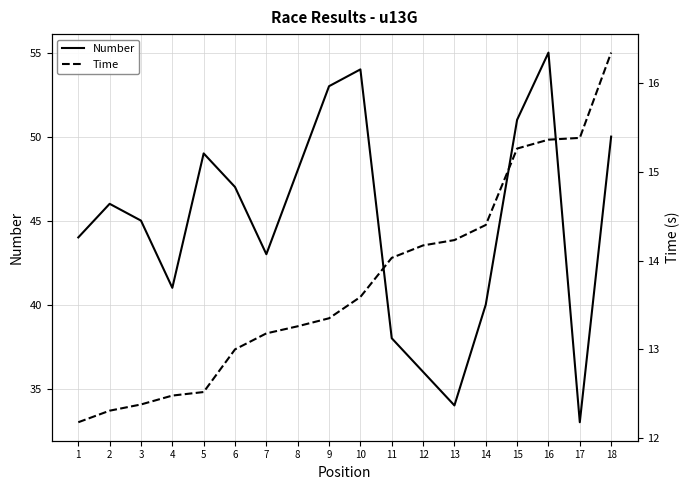

What are all the series names shown in the legend?

Number, Time